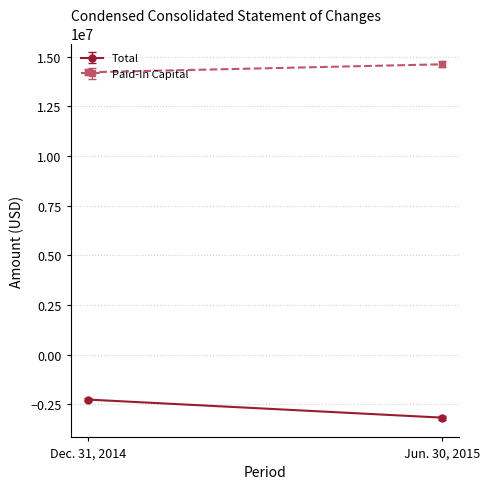

What is the label of the 2nd point from the left?

Jun. 30, 2015